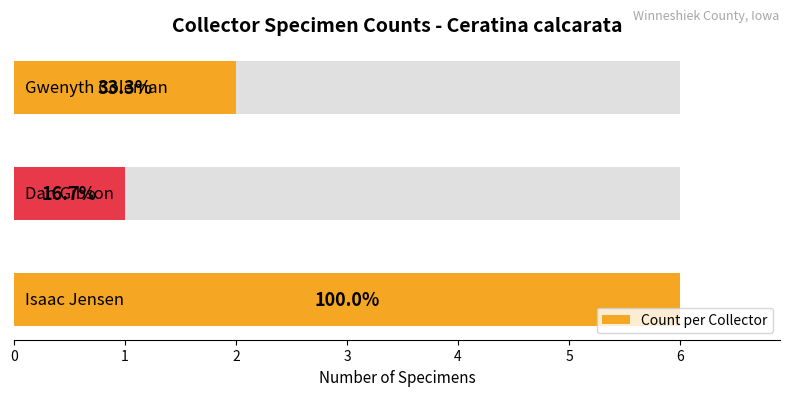

Reading left to right, list all the values displayed in this chart.

0=6	1=1	2=2